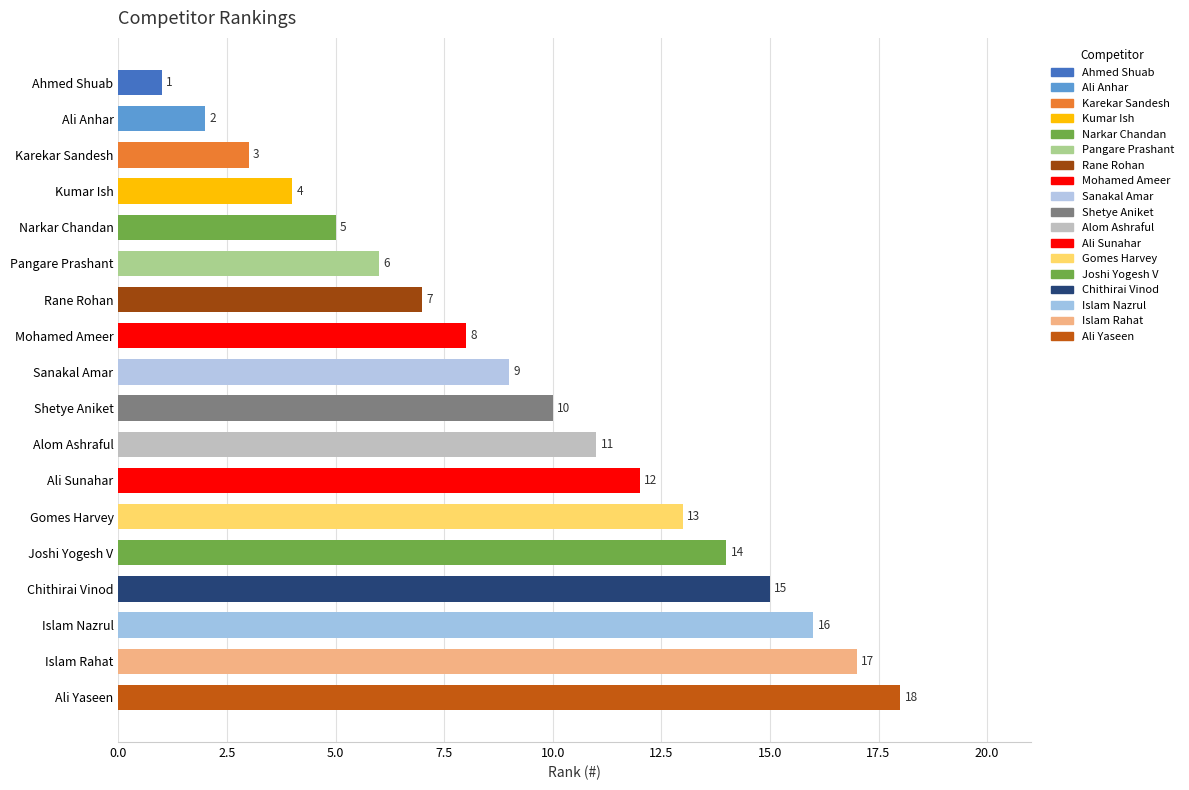

What is the smallest value displayed?

1